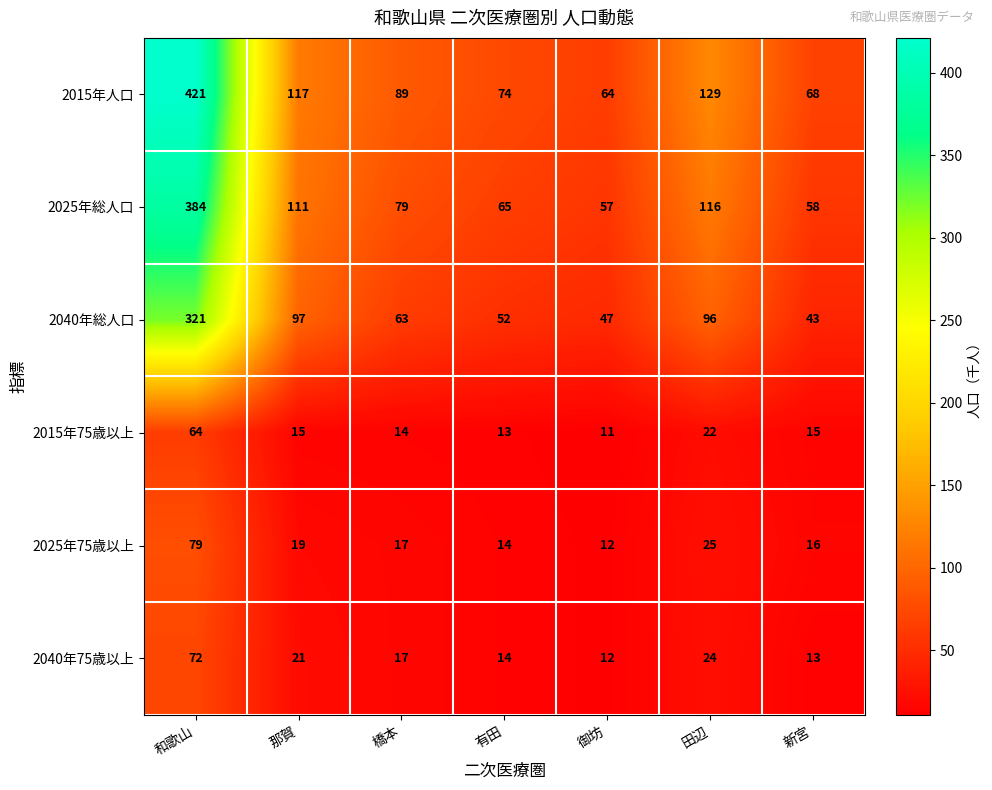

The 2025年75歳以上 series shows 12 at 御坊. True or false?

True